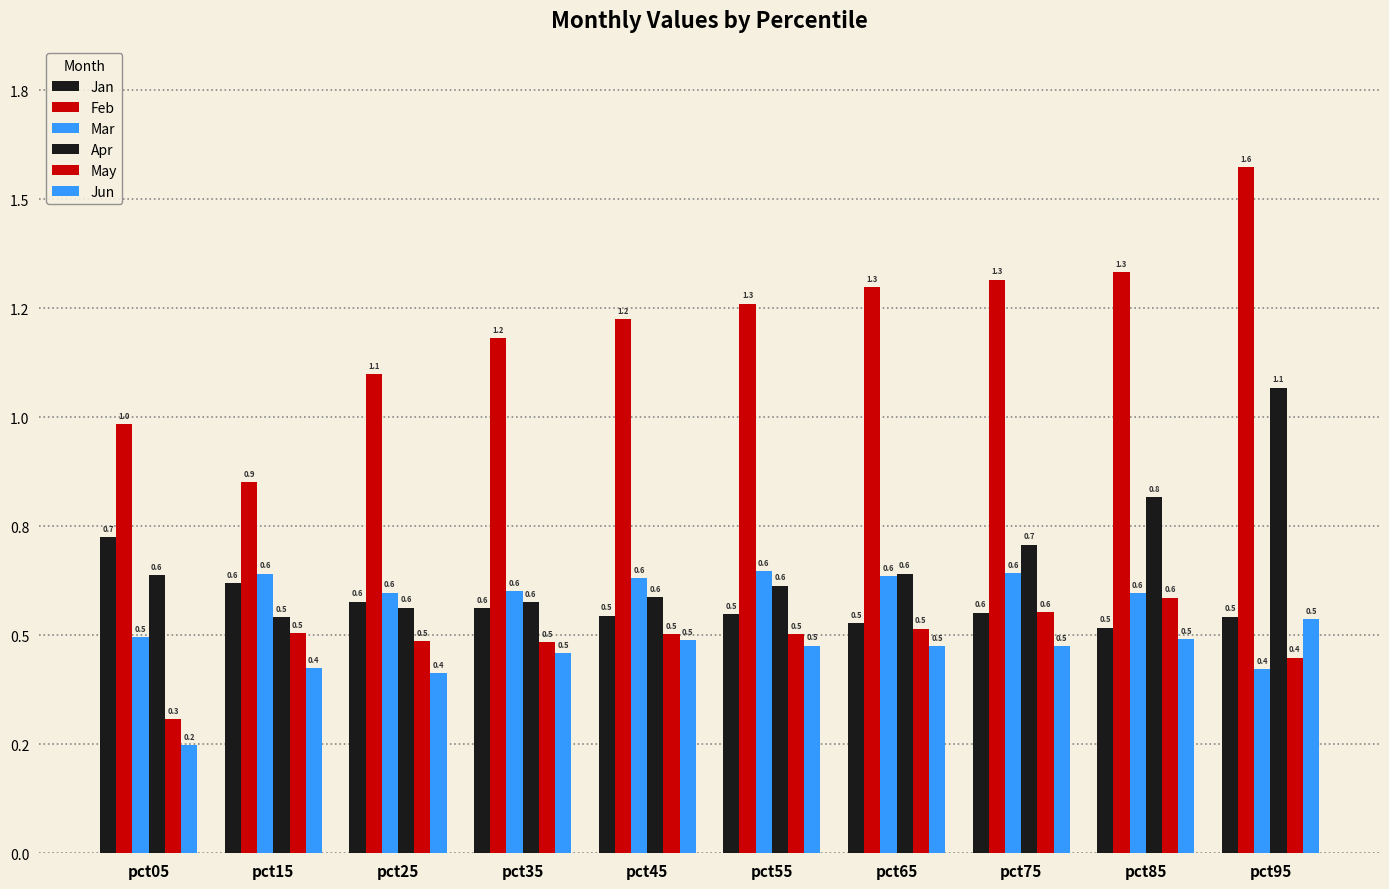

At which label is Feb closest to 1?

pct05